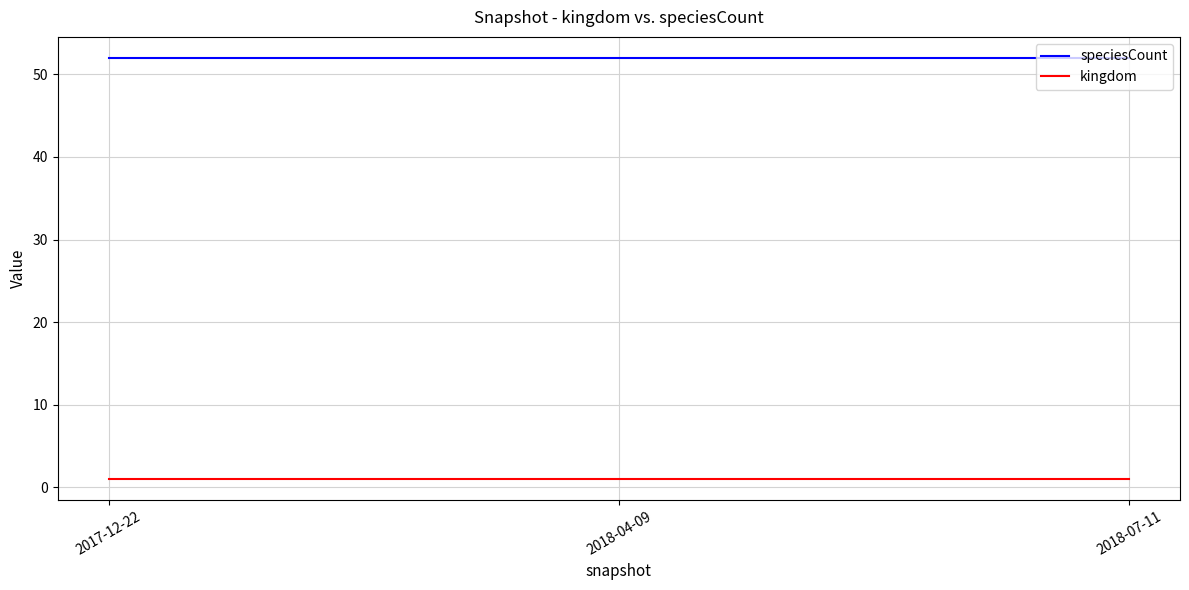

Which series has the largest total across all categories?

speciesCount